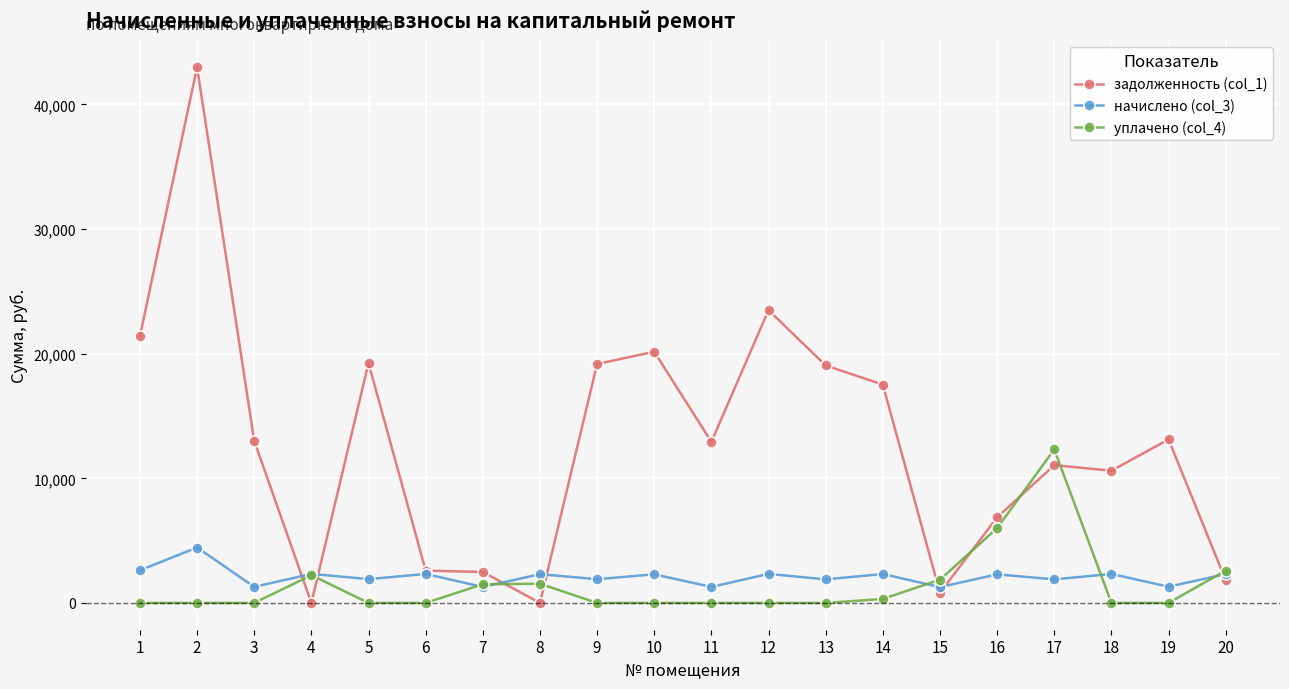

What is the sum of all уплачено (col_4) values?

28371.0